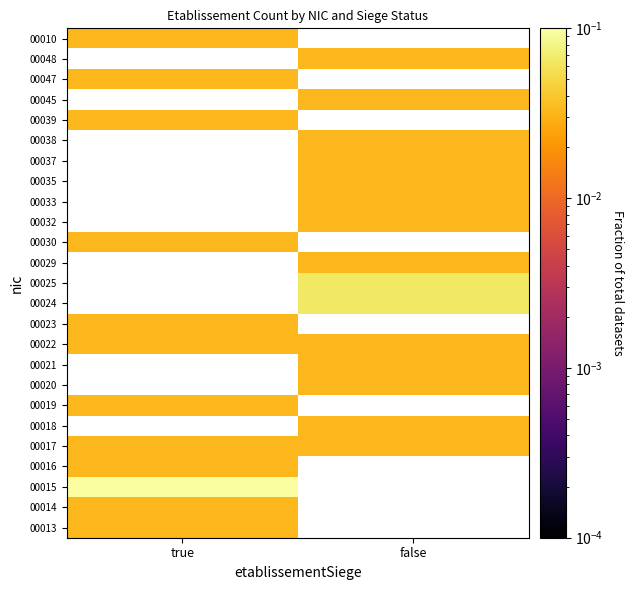

What is the greatest value displayed?

0.1